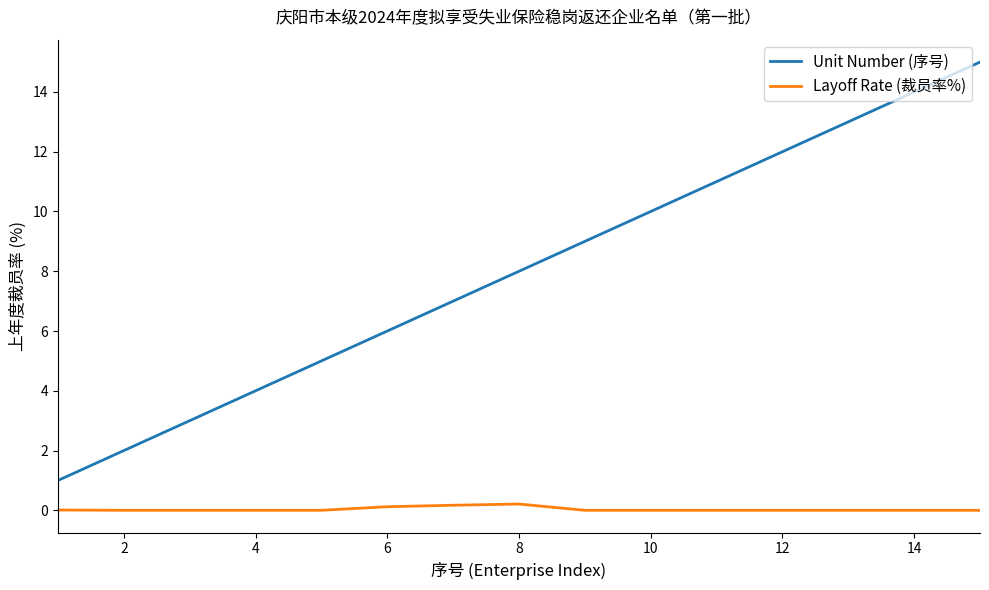

Which series has the largest range (max minus min)?

Unit Number (序号)